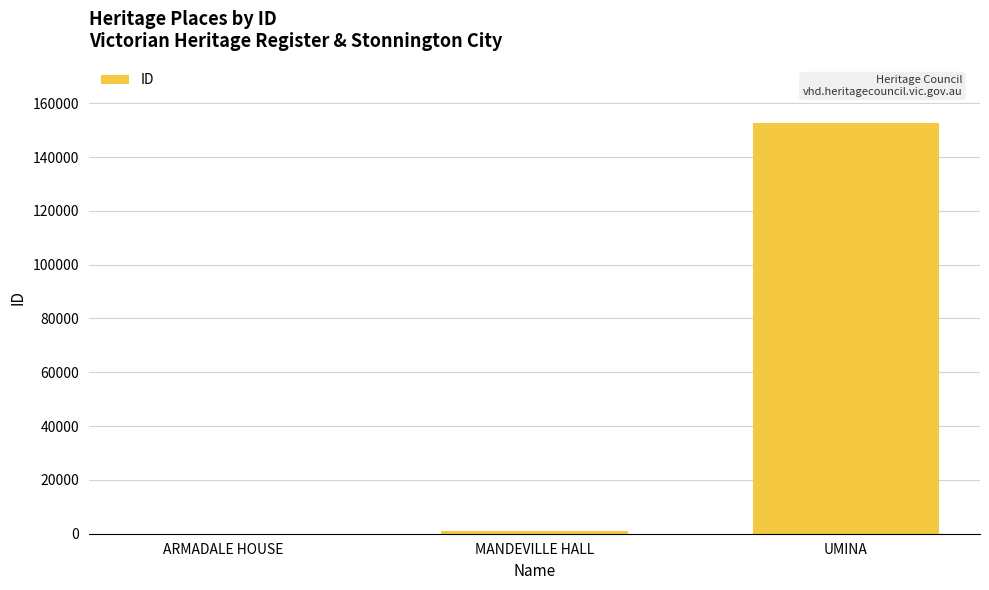

The chart shows a value of 30 at ARMADALE HOUSE. True or false?

True